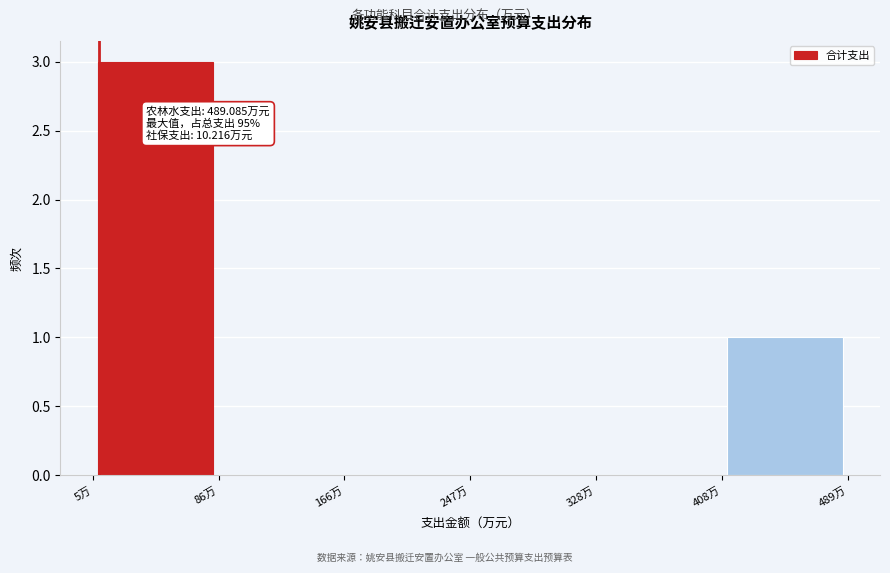

Over which range of the x-axis is the bar tallest?

10 to 90